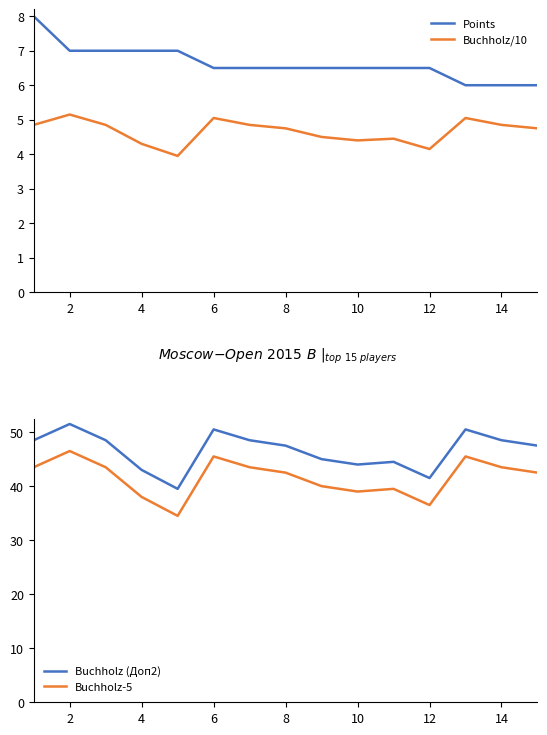

What is the average value of the Buchholz-5 series?

41.6